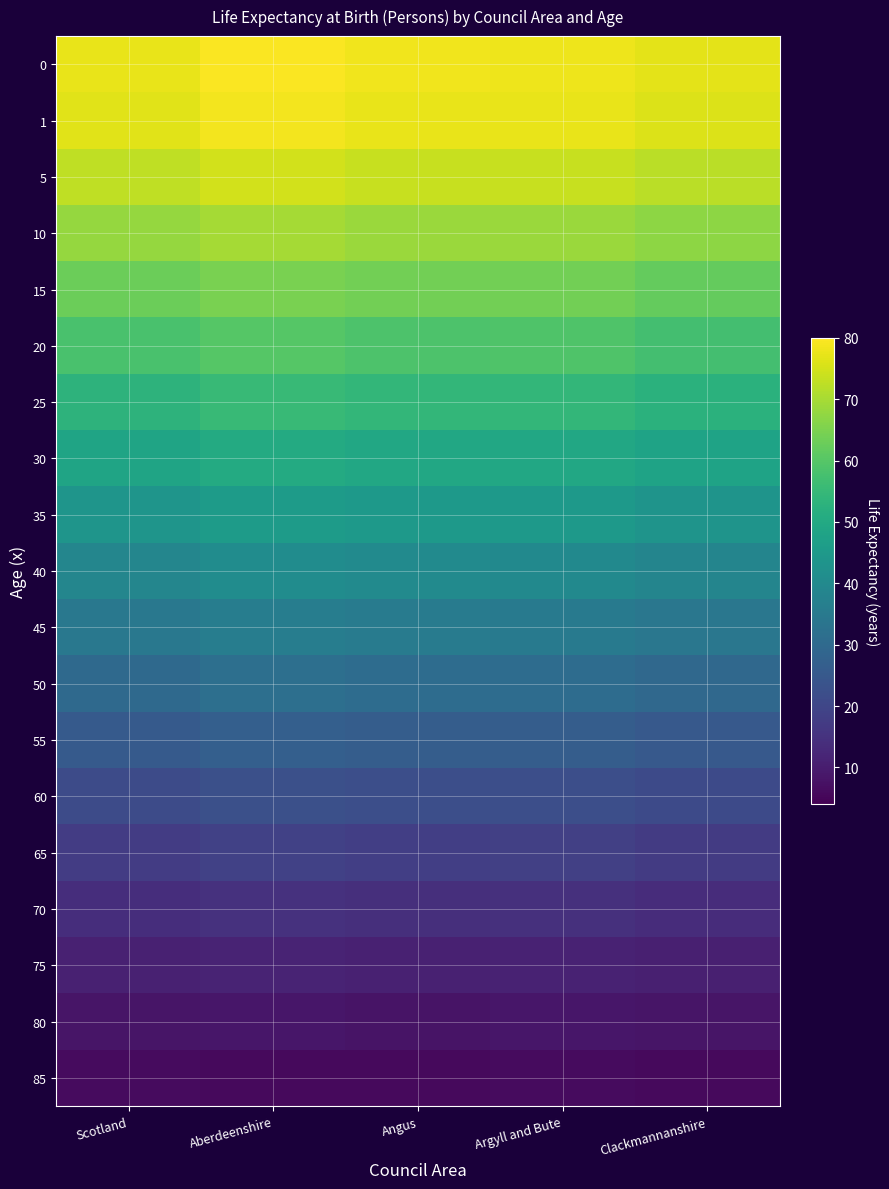

What is the total value across all series at Aberdeenshire?

797.3